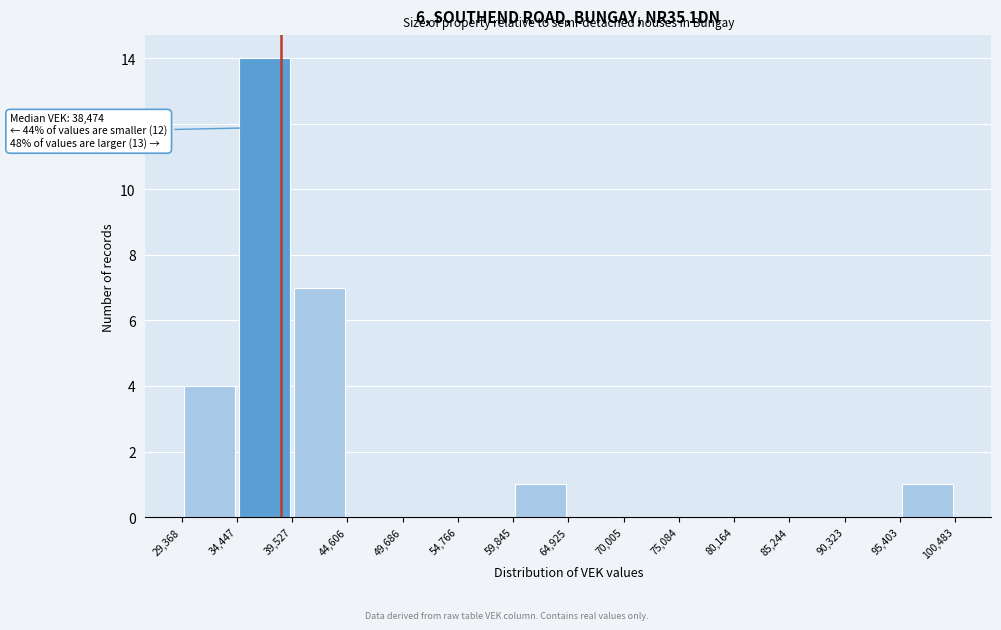

Over which range of the x-axis is the bar tallest?

34,447 to 39,527